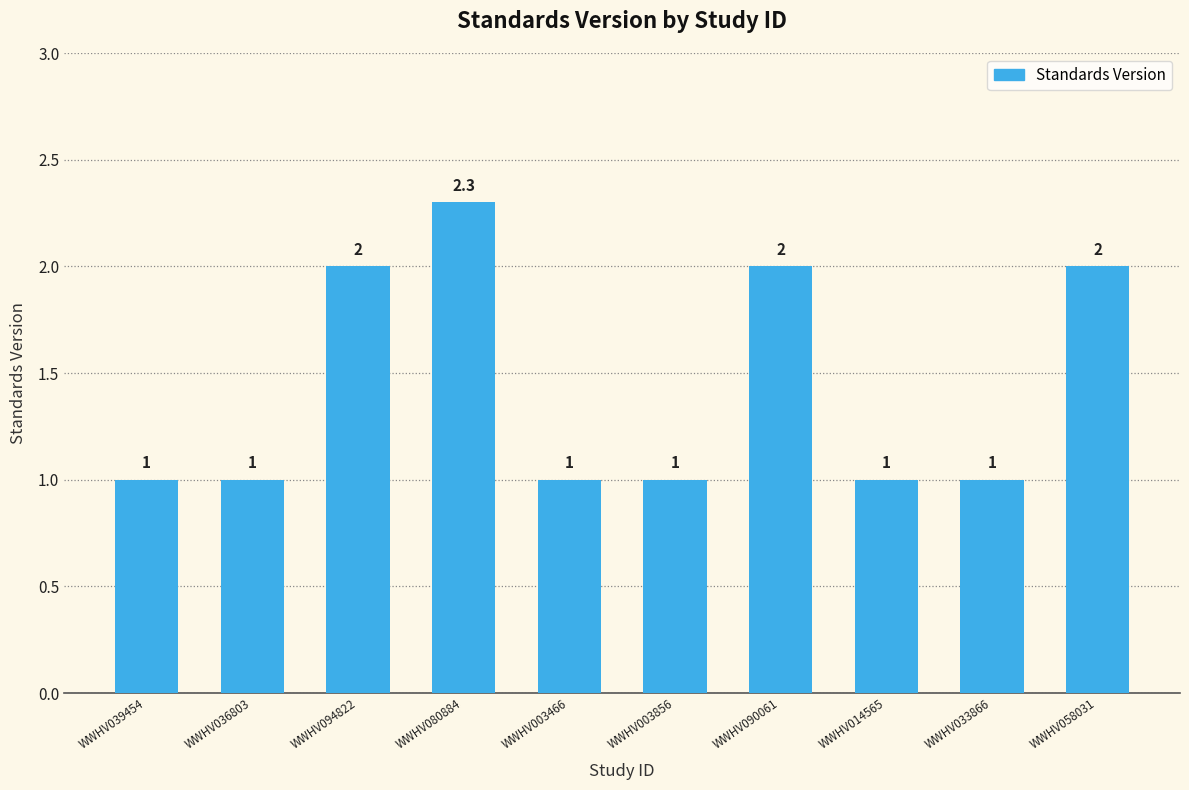

What is the greatest value displayed?

2.3